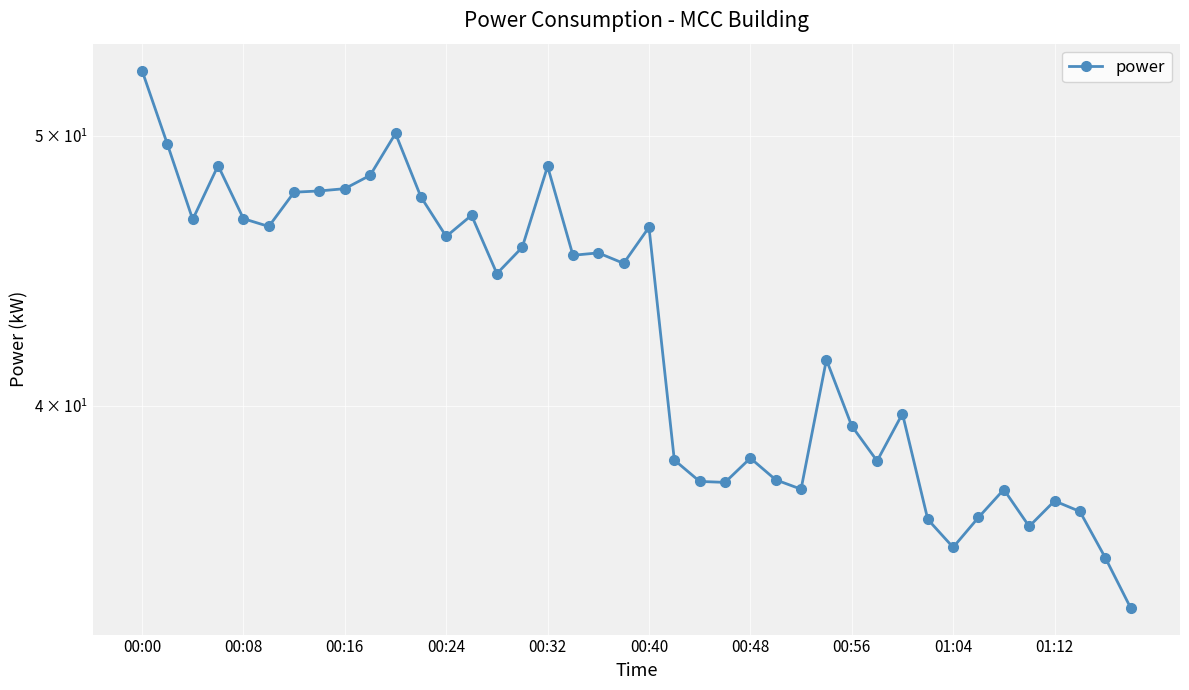

Rank the categories by value from lowest to highest.

39, 38, 32, 35, 31, 33, 37, 36, 34, 26, 23, 22, 25, 29, 21, 24, 28, 30, 27, 14, 19, 17, 18, 15, 12, 20, 00:40, 00:16, 00:32, 13, 11, 00:48, 00:56, 01:04, 01:12, 16, 00:24, 00:08, 10, 00:00